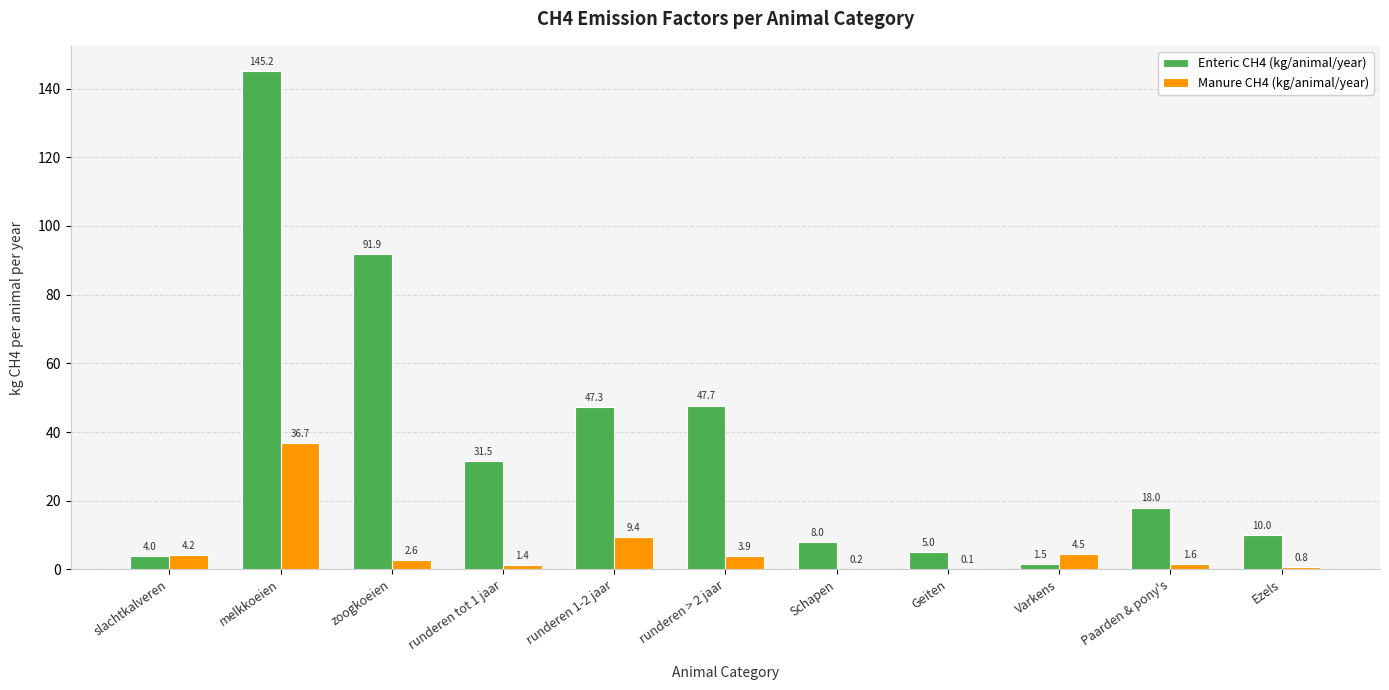

The Enteric CH4 (kg/animal/year) series shows 17.7 at Ezels. True or false?

False